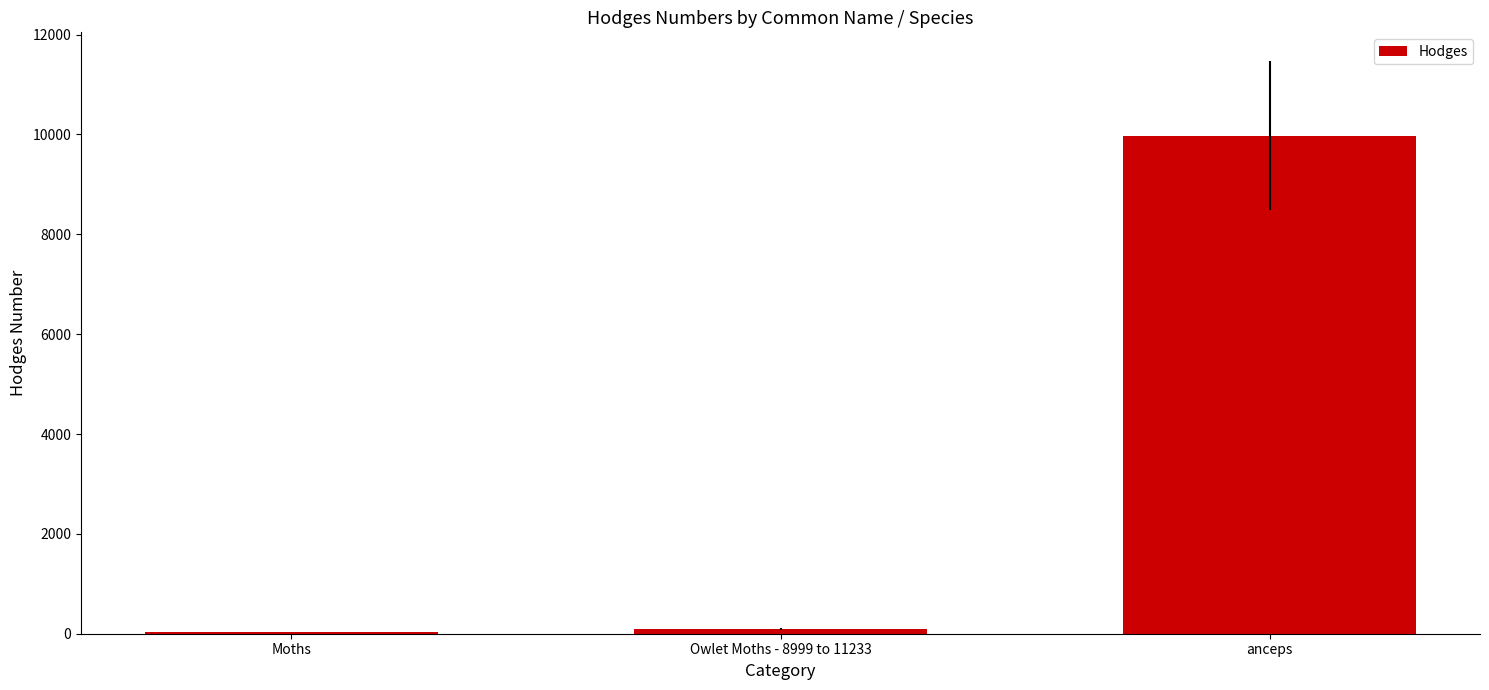

Are the bars horizontal?

No